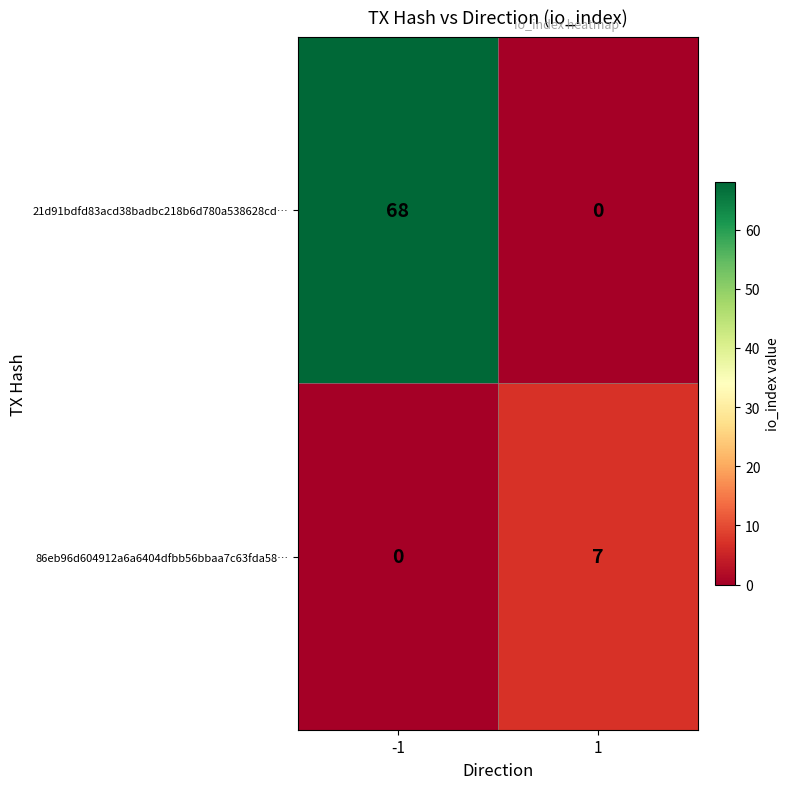

True or false: 21d91bdfd83acd38badbc218b6d780a538628cd… has a value of 68 at -1.

True